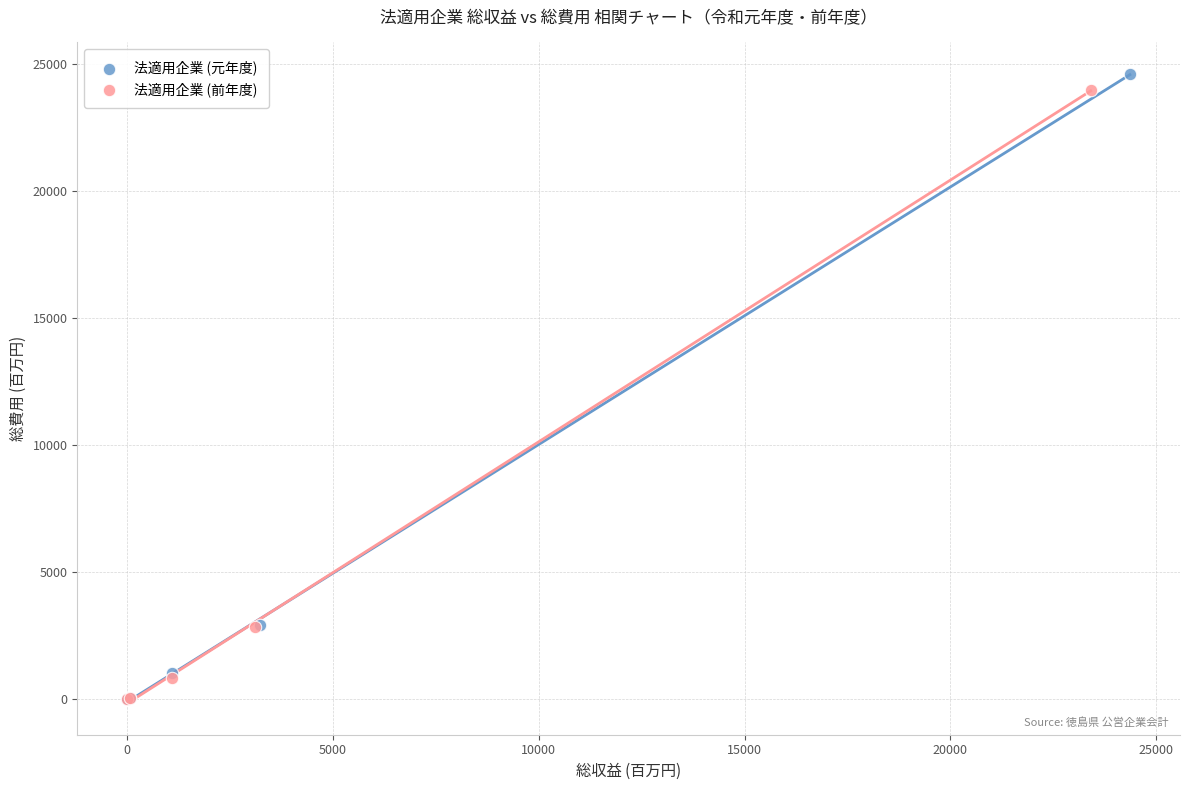

What are all the series names shown in the legend?

法適用企業 (元年度), 法適用企業 (前年度)